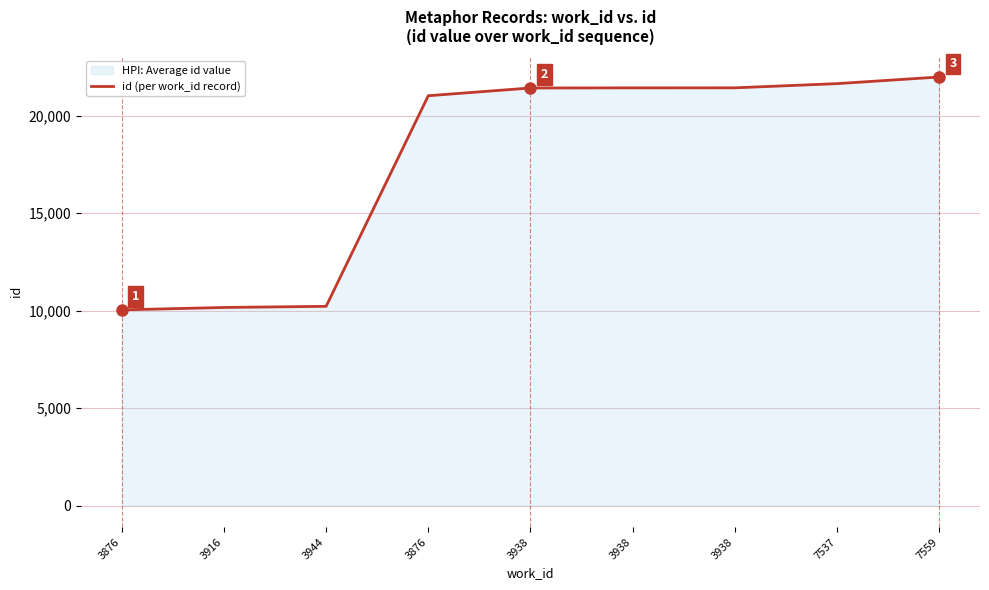

Which category has the highest value across all series?

7559